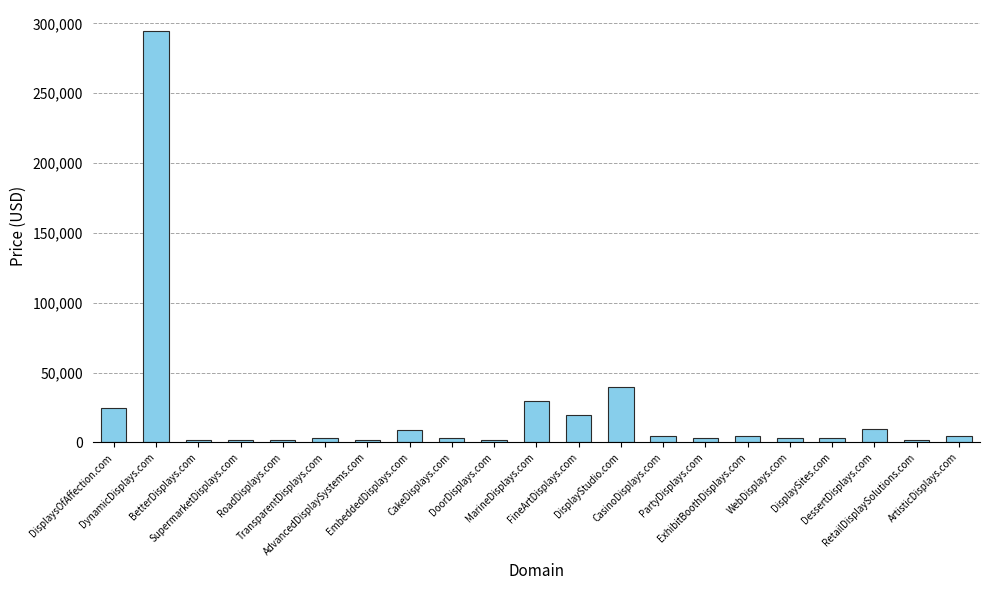

Count the number of categories in the chart.

21